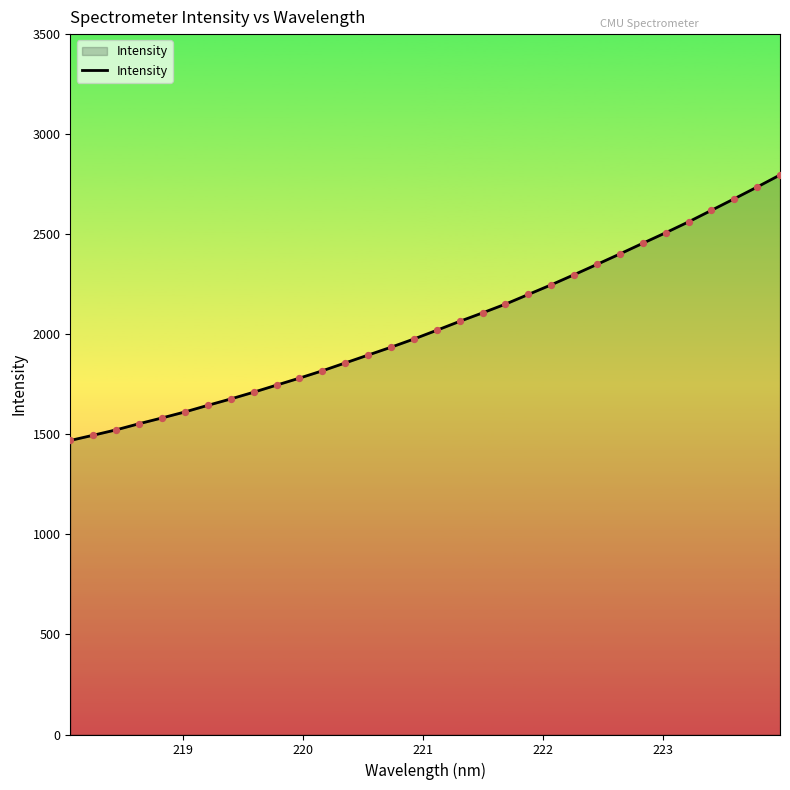

What is the maximum value shown in the chart?

2796.2